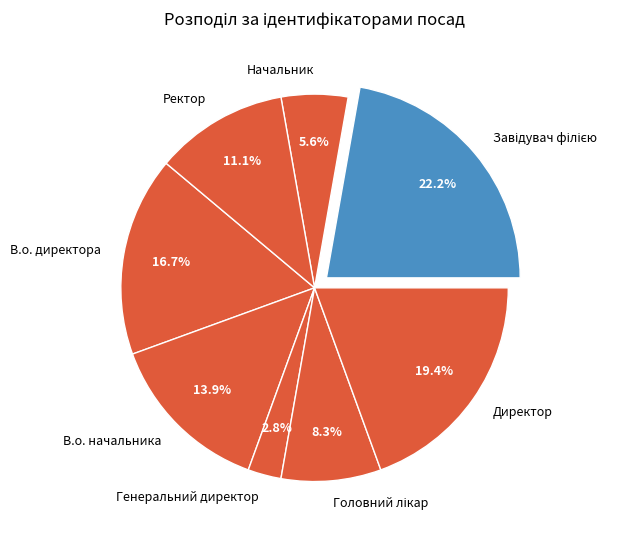

Which has a higher value, Генеральний директор or Начальник?

Начальник